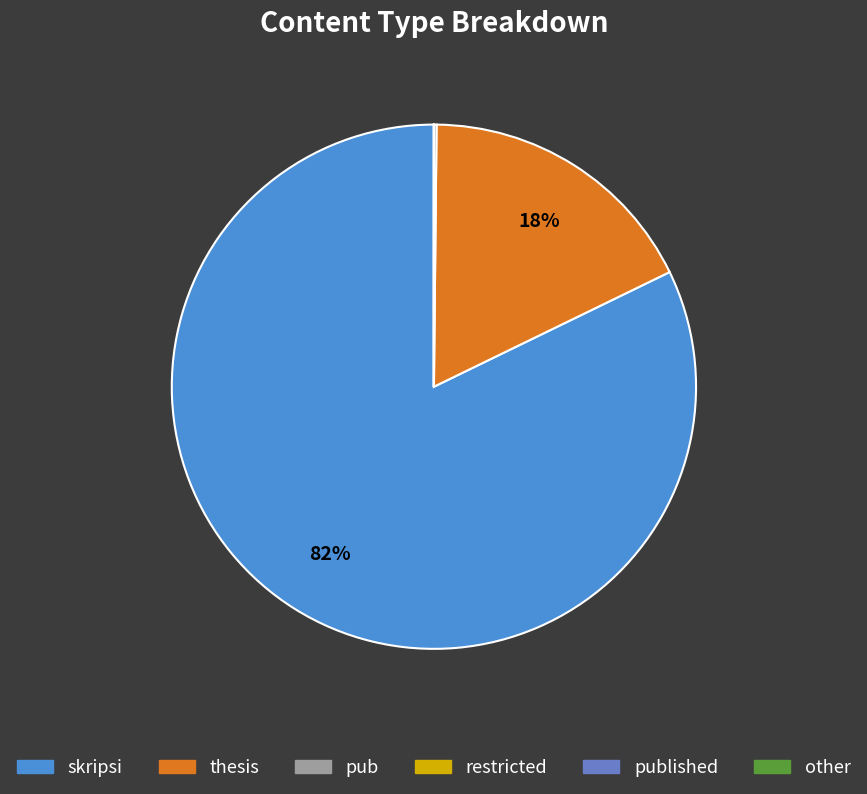

Do thesis and skripsi together represent more than half of the pie?

Yes